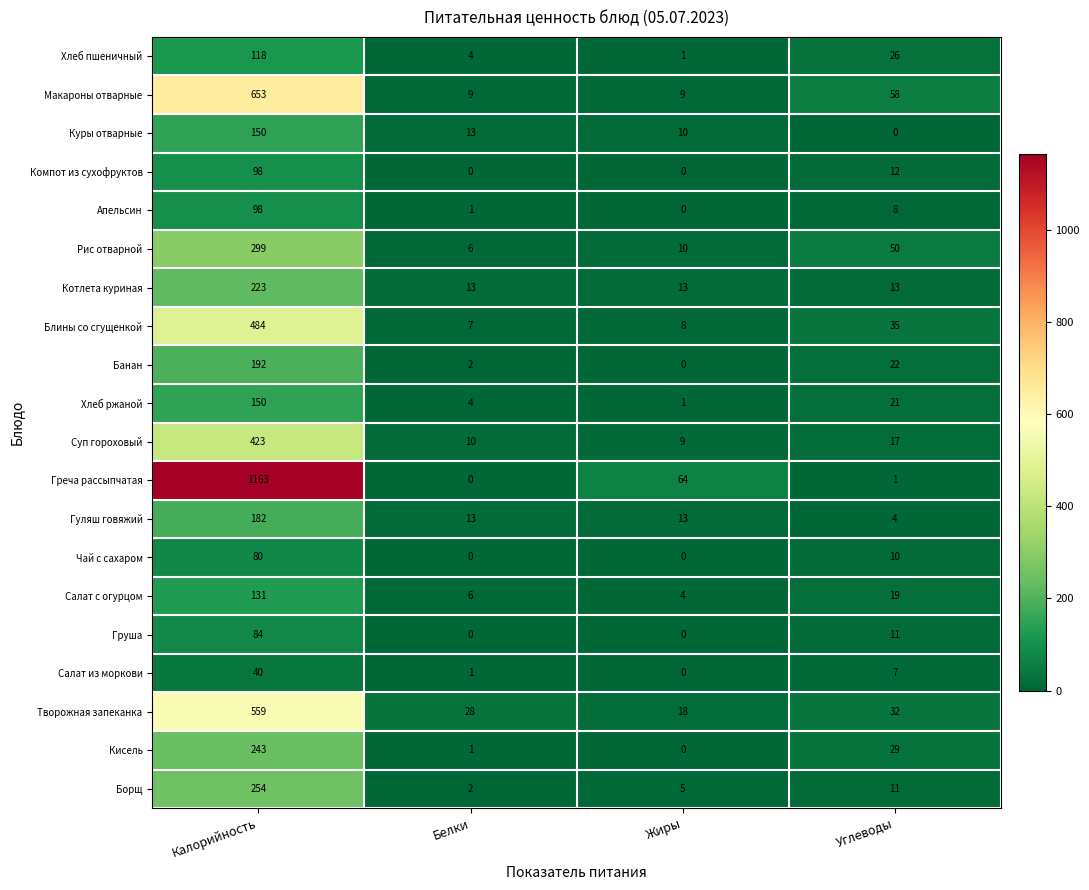

Which series changed the most between Калорийность and Белки?

Греча рассыпчатая